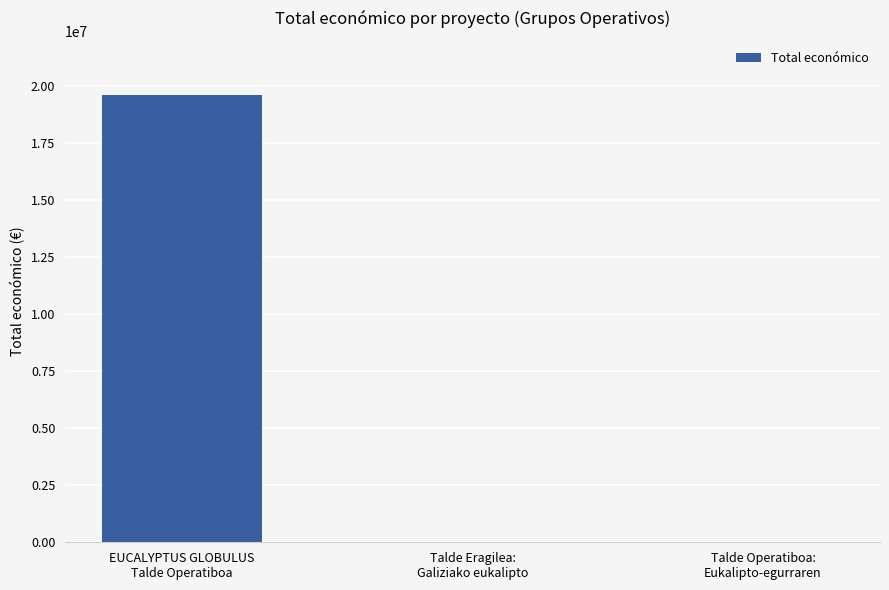

Are the bars horizontal?

No